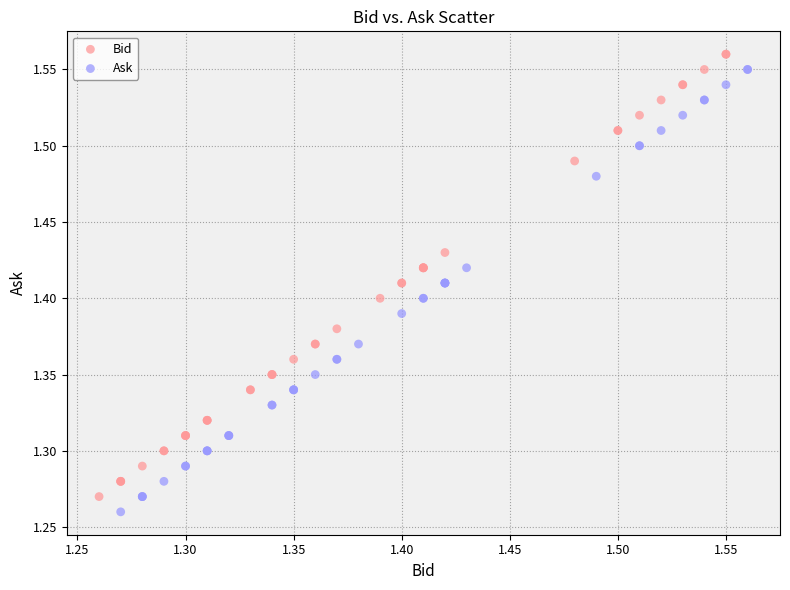

What are all the series names shown in the legend?

Bid, Ask